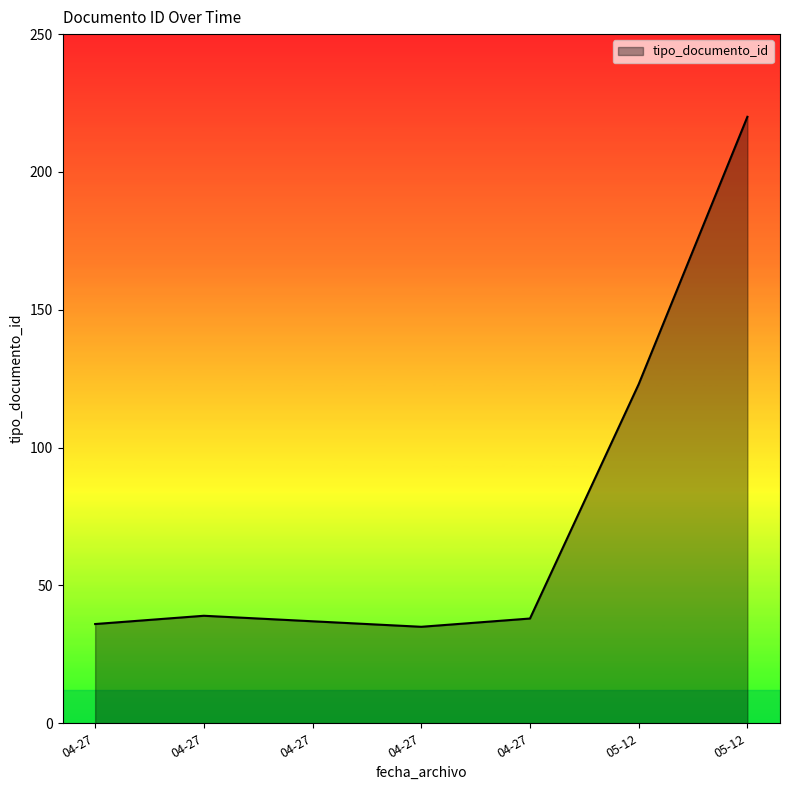

Which label corresponds to the largest value in the chart?

2022-05-12 07:18:54